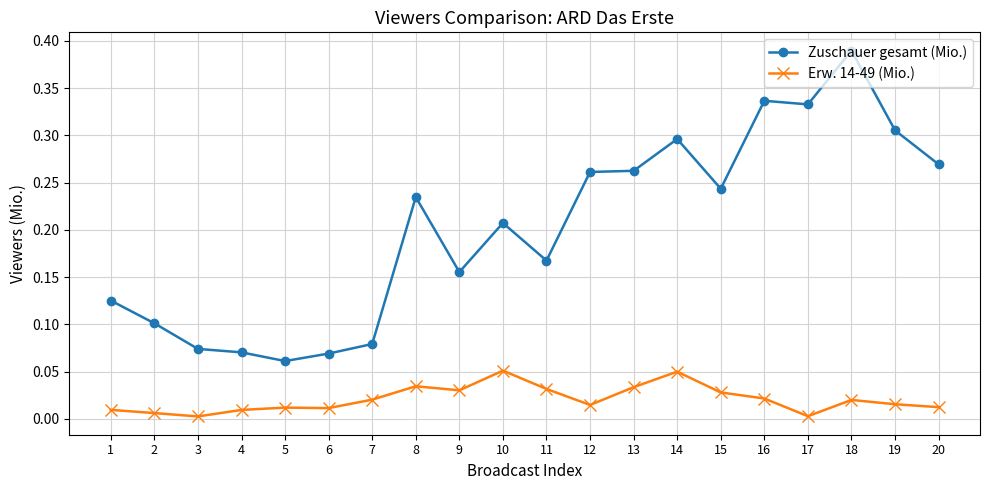

What is the sum of all Zuschauer gesamt (Mio.) values?

4.0